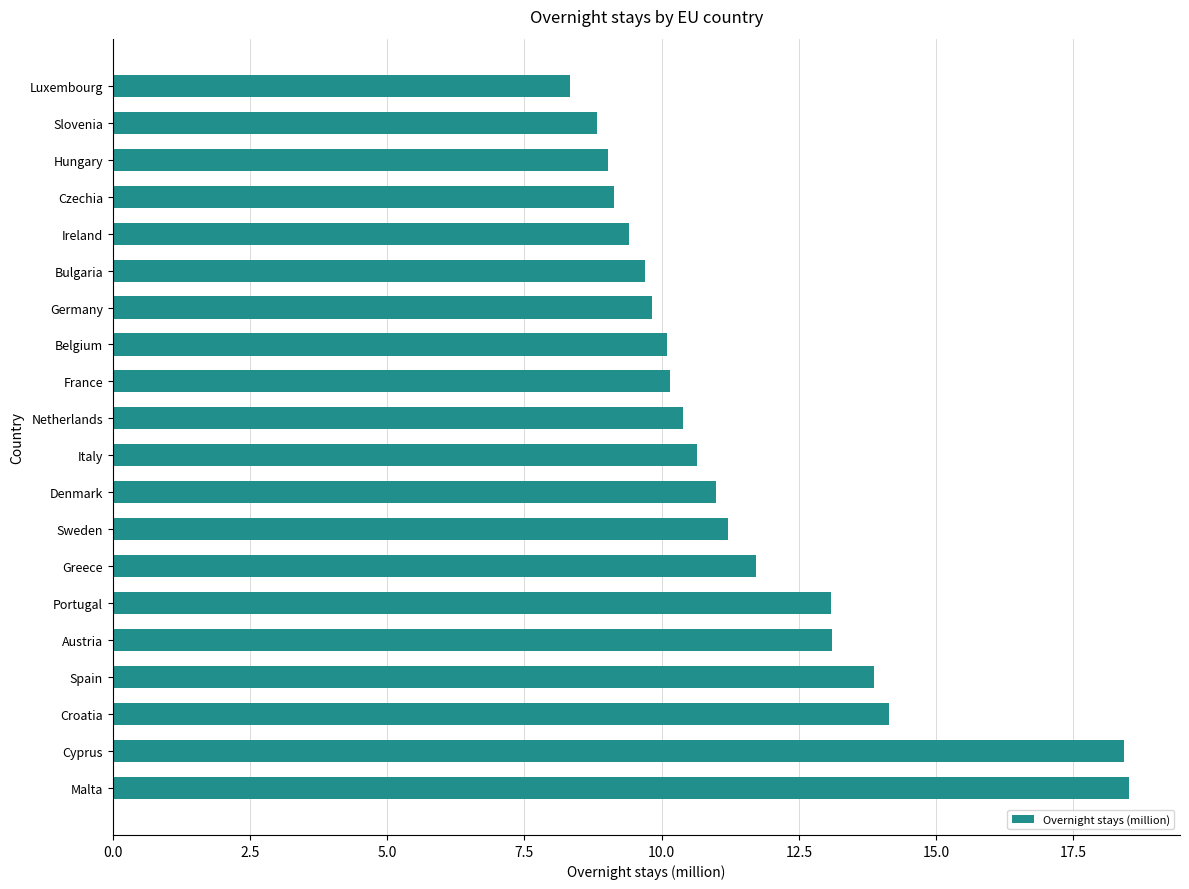

What is the greatest value displayed?

18.5